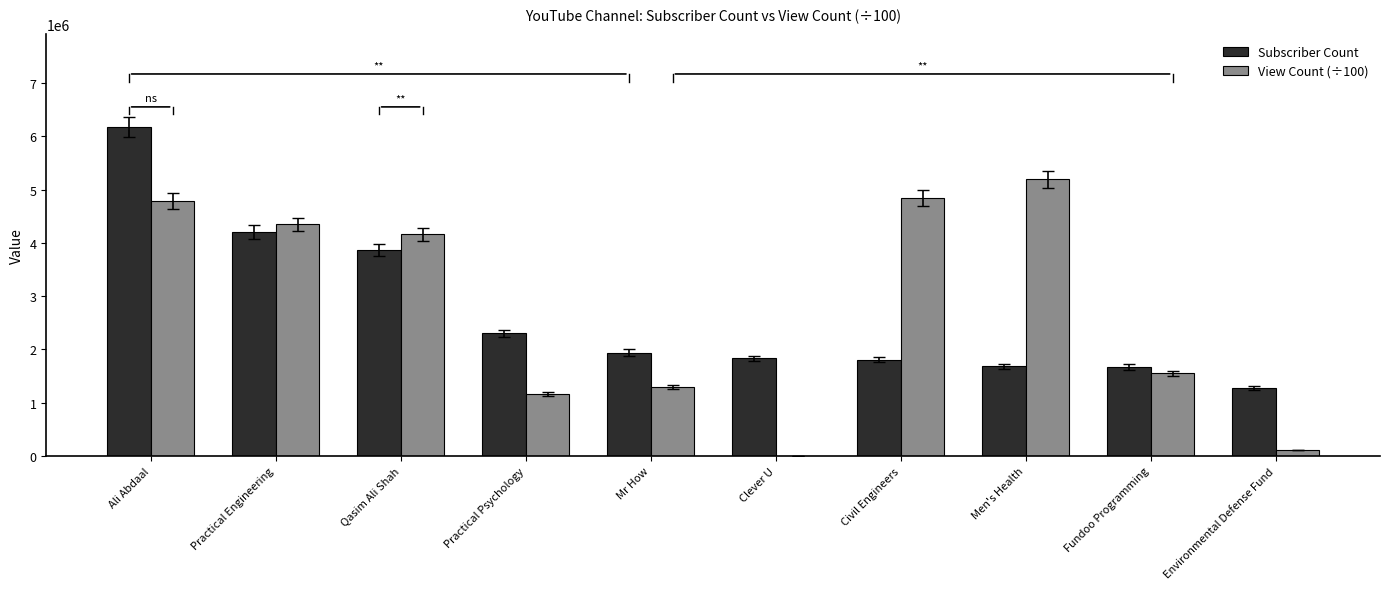

How many groups of bars are there?

10